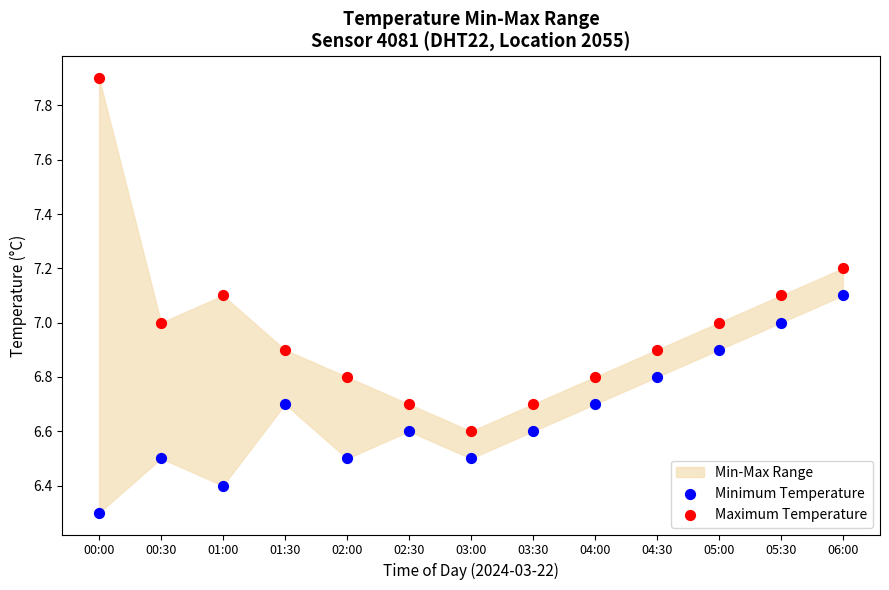

Across all data points, what is the range of Y values (max minus min)?

1.6